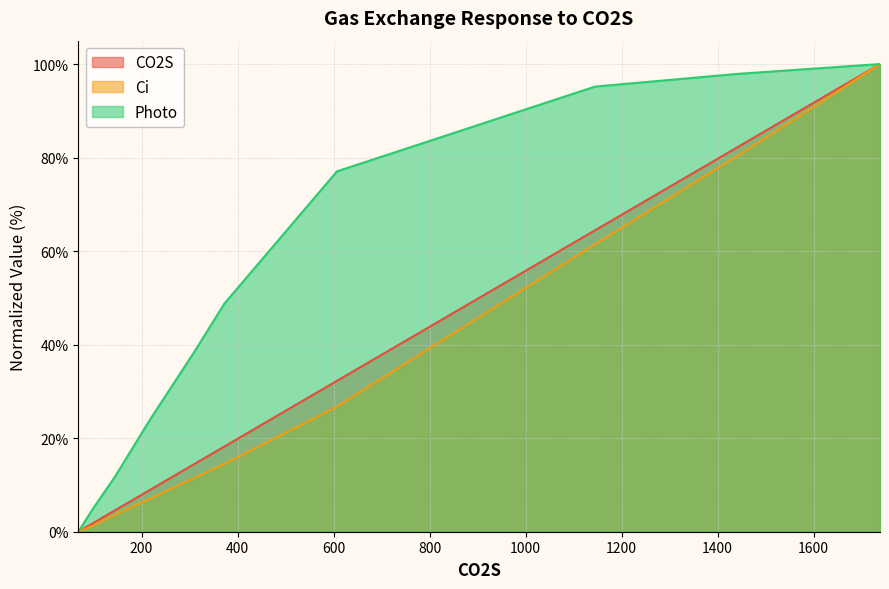

Does the chart display data point markers on the line(s)?

No